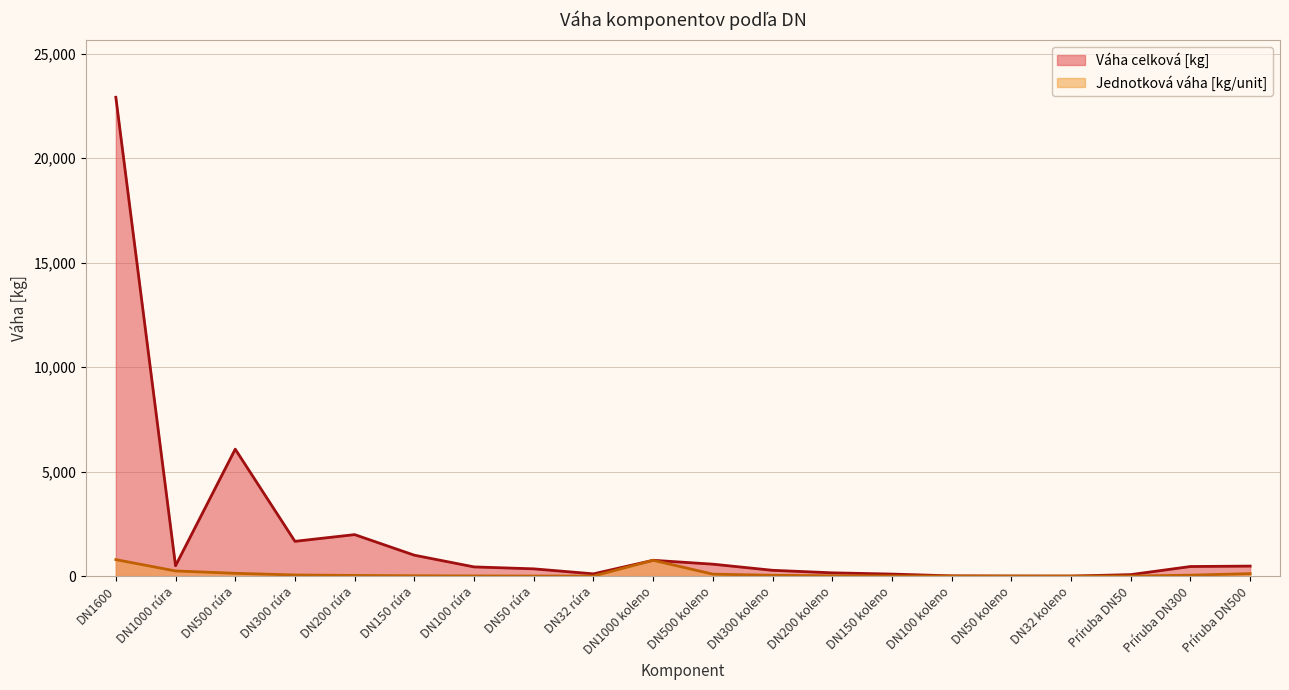

True or false: Jednotková váha [kg/unit] and Váha celková [kg] cross at least once.

False